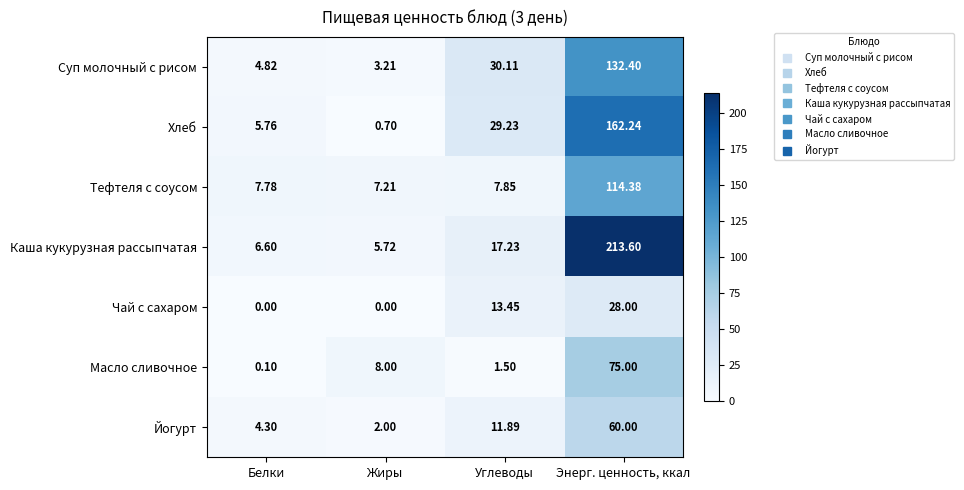

List the series in order of their peak value, lowest first.

Чай с сахаром, Йогурт, Масло сливочное, Тефтеля с соусом, Суп молочный с рисом, Хлеб, Каша кукурузная рассыпчатая